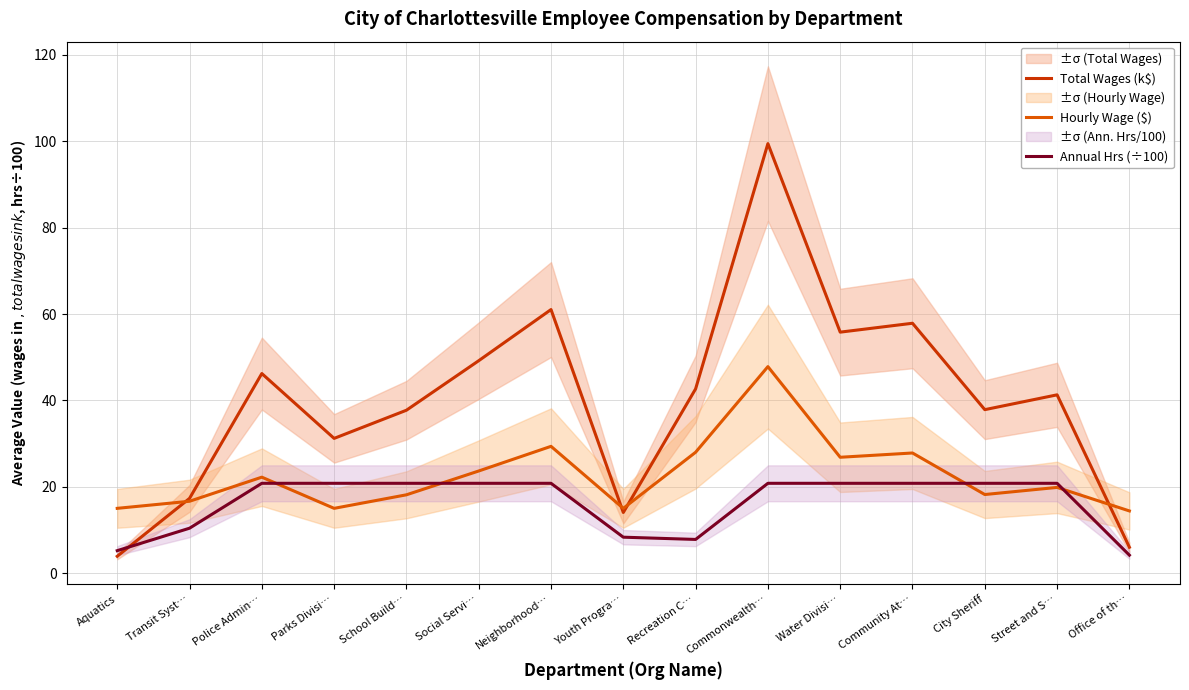

At Parks Divisi…, list the series in order from largest to smallest.

Total Wages (k$), Annual Hrs (÷100), Hourly Wage ($)